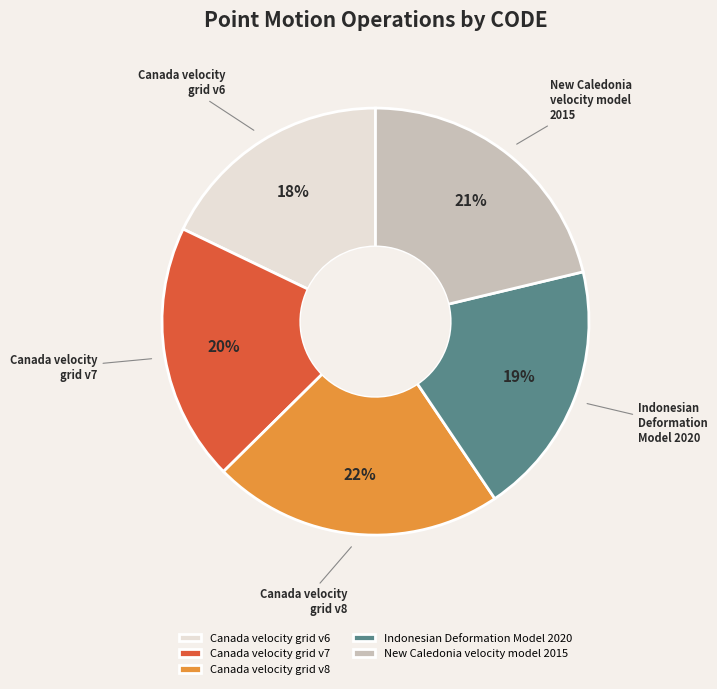

Does New Caledonia velocity model 2015 represent more than half of the total?

No